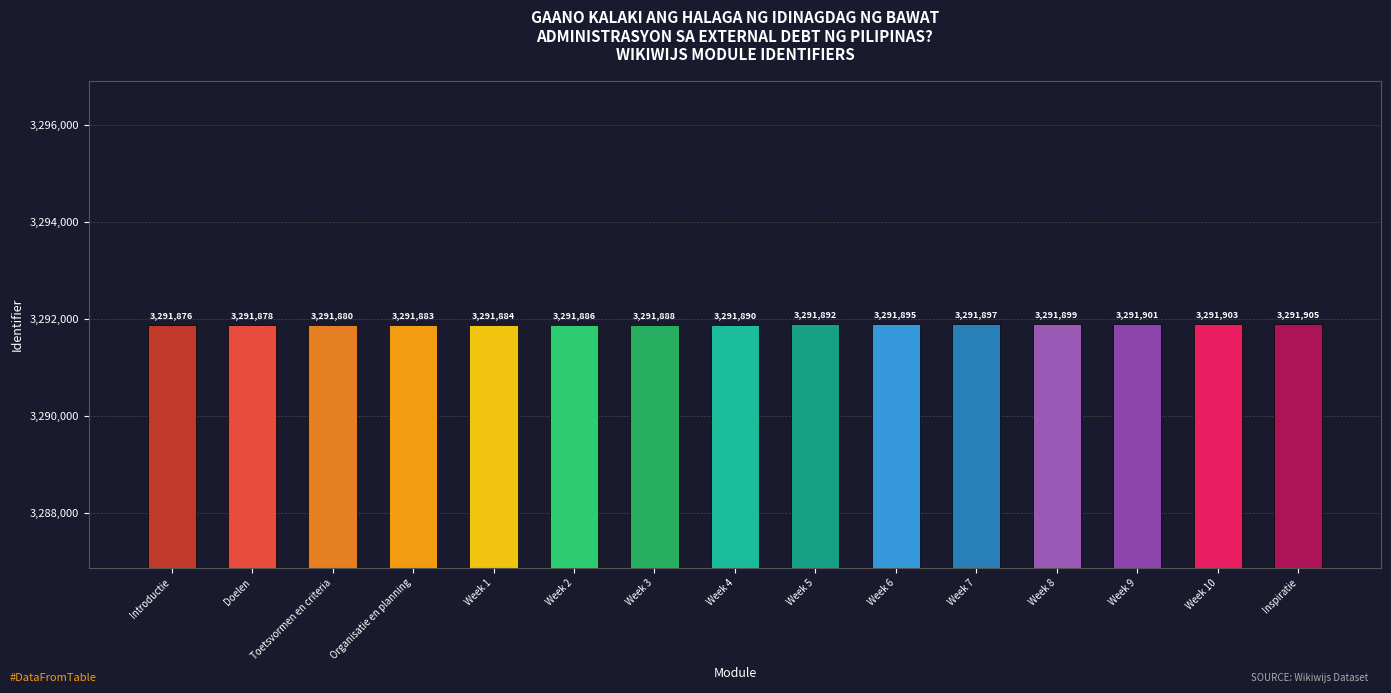

What is the average value?

3291890